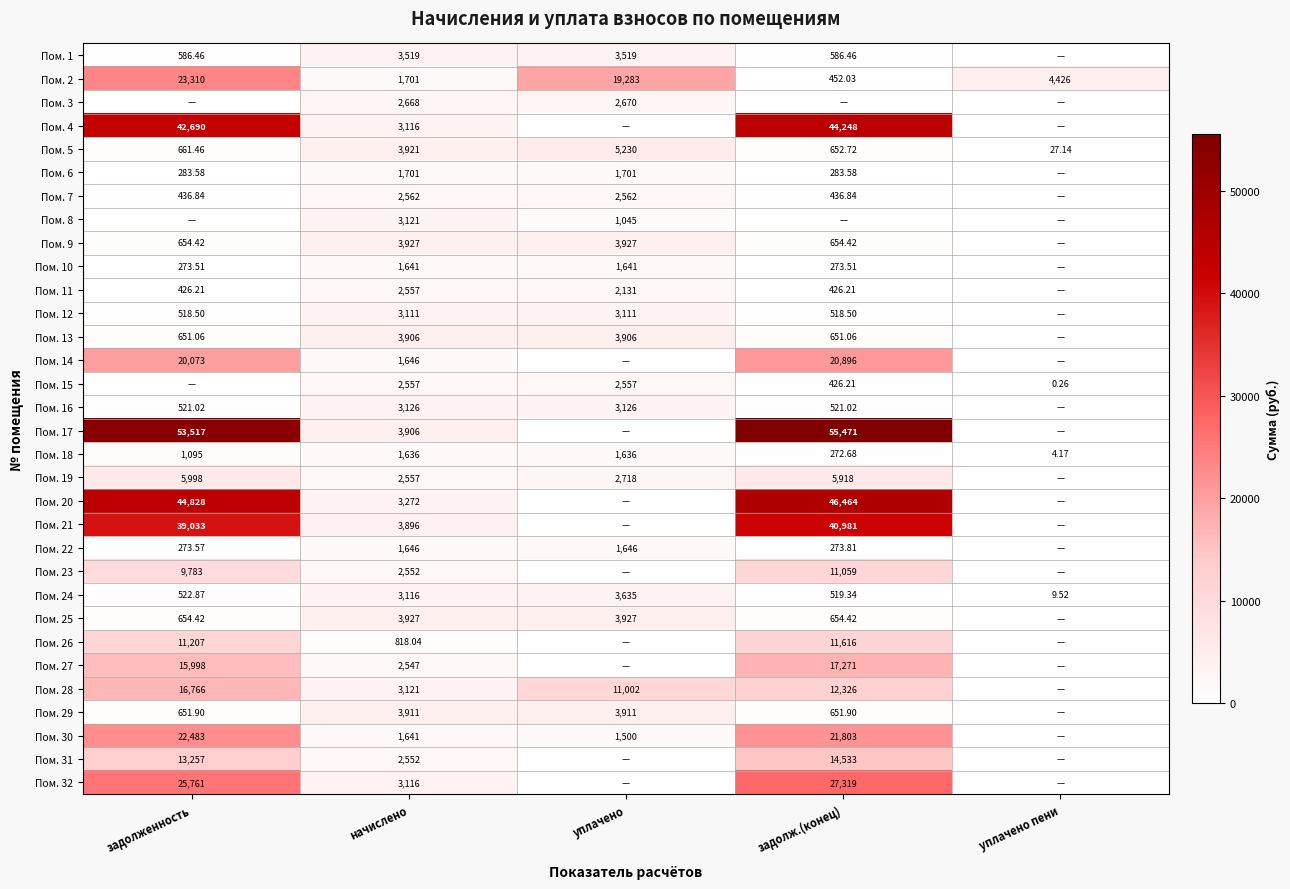

The value of Пом. 16 at уплачено is 3126.1. True or false?

True